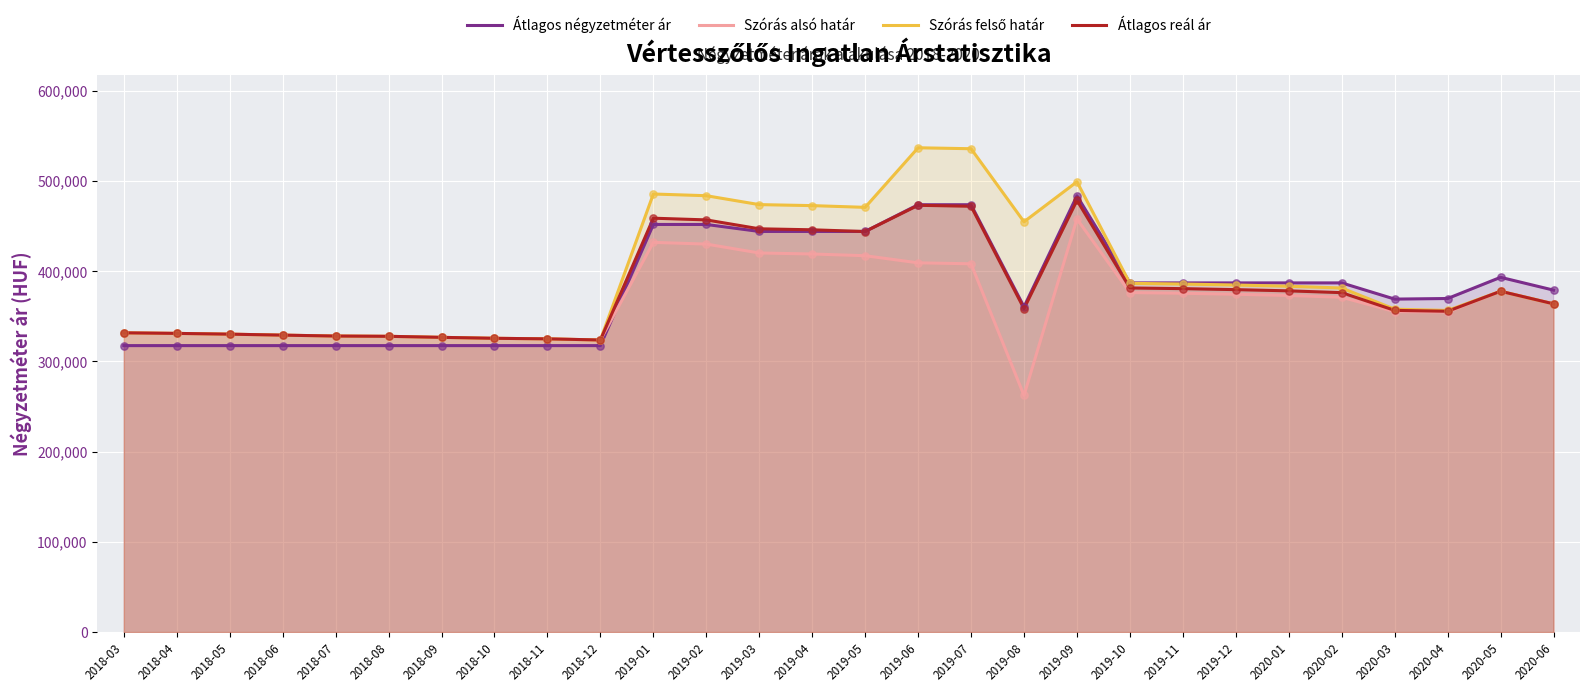

Is the value of Átlagos négyzetméter ár at 2018-03 greater than the value of Szórás felső határ at 2020-06?

No